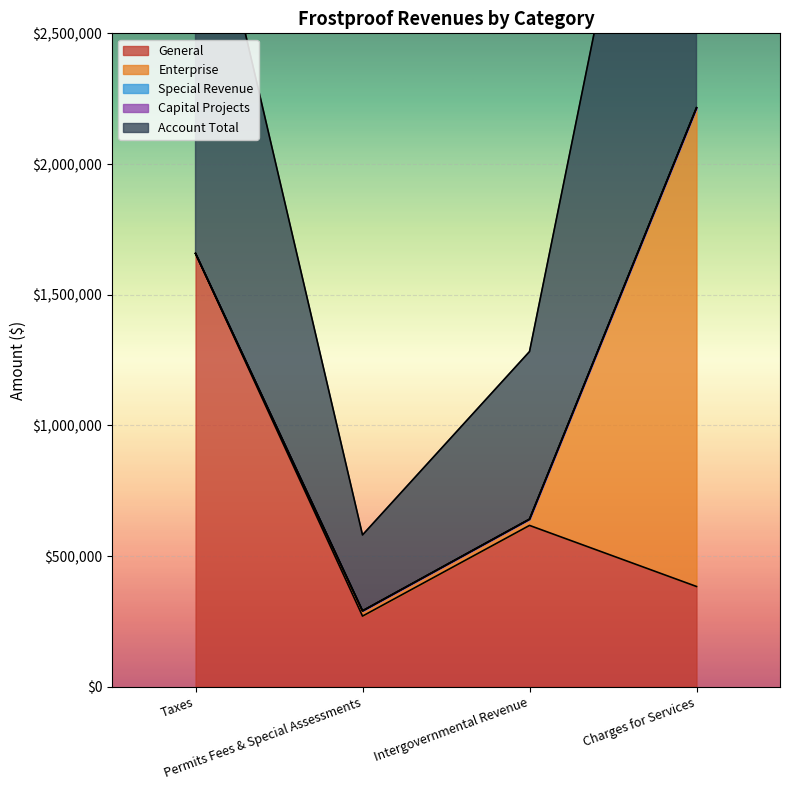

Reading left to right, what are all the values shown in this chart?

General: Taxes=1657788	Permits Fees & Special Assessments=270467	Intergovernmental Revenue=617401	Charges for Services=383738
Enterprise: Taxes=0	Permits Fees & Special Assessments=20000	Intergovernmental Revenue=23831	Charges for Services=1831404
Special Revenue: Taxes=0	Permits Fees & Special Assessments=0	Intergovernmental Revenue=0	Charges for Services=0
Capital Projects: Taxes=0	Permits Fees & Special Assessments=0	Intergovernmental Revenue=0	Charges for Services=0
Account Total: Taxes=1657788	Permits Fees & Special Assessments=290467	Intergovernmental Revenue=641232	Charges for Services=2215142